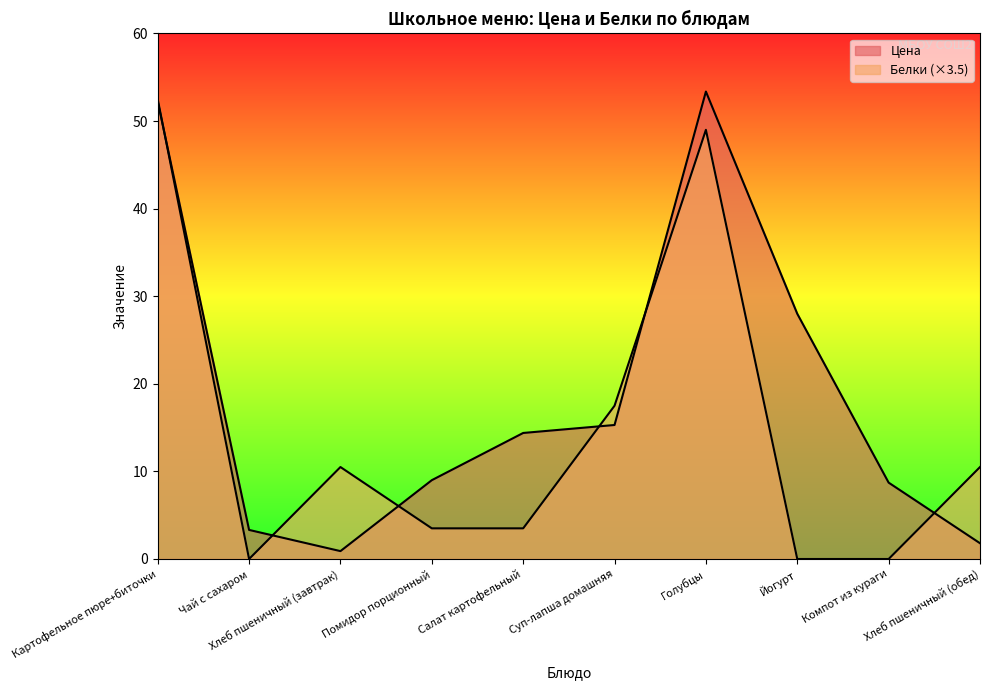

Which has a higher value, Салат картофельный or Суп-лапша домашняя?

Суп-лапша домашняя